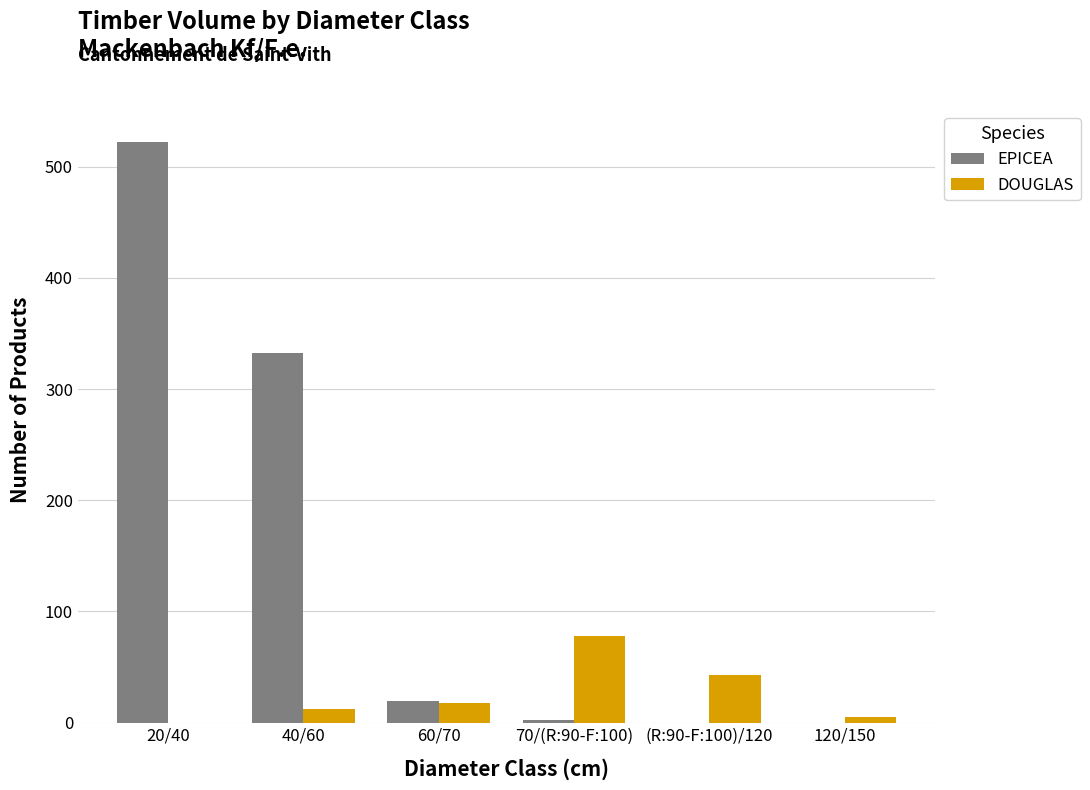

Between 20/40 and (R:90-F:100)/120, which series saw the biggest shift?

EPICEA